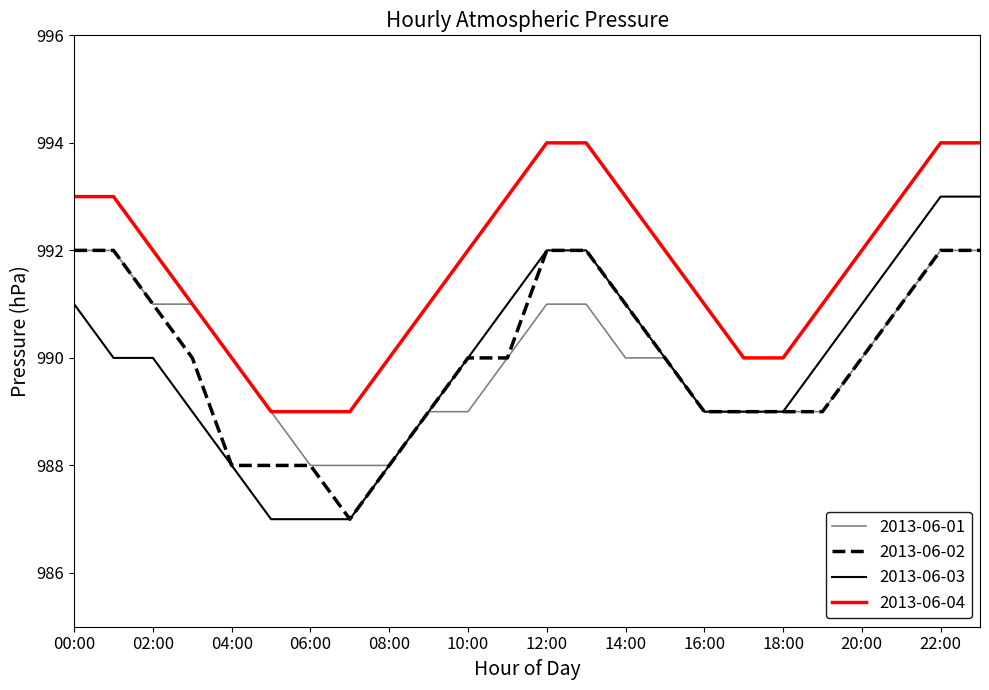

True or false: 2013-06-04 and 2013-06-03 intersect in this chart.

False